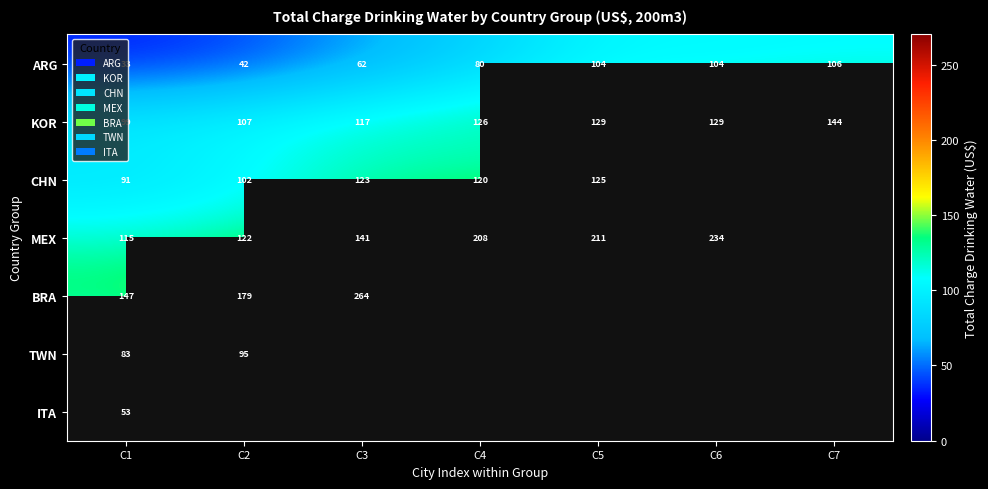

Rank the series at C1 from lowest to highest value.

ARG, ITA, TWN, CHN, KOR, MEX, BRA